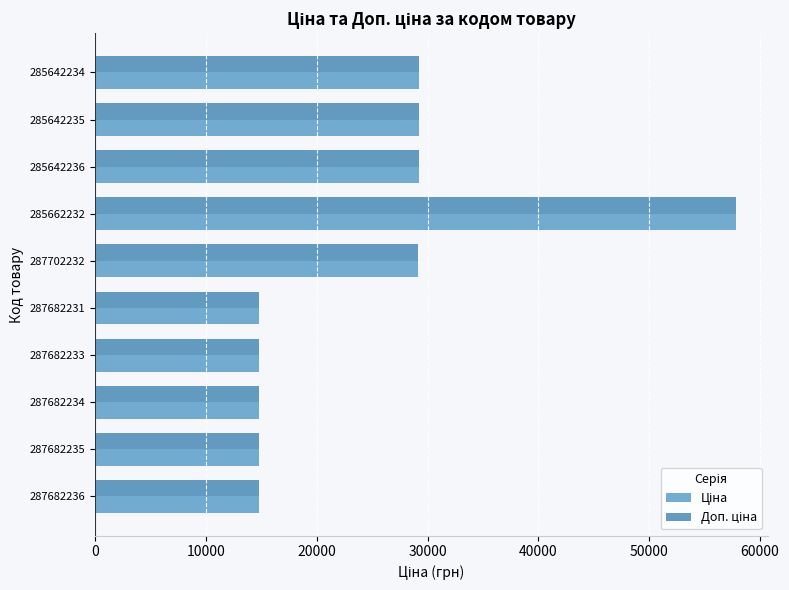

How many data points does each series have?

10